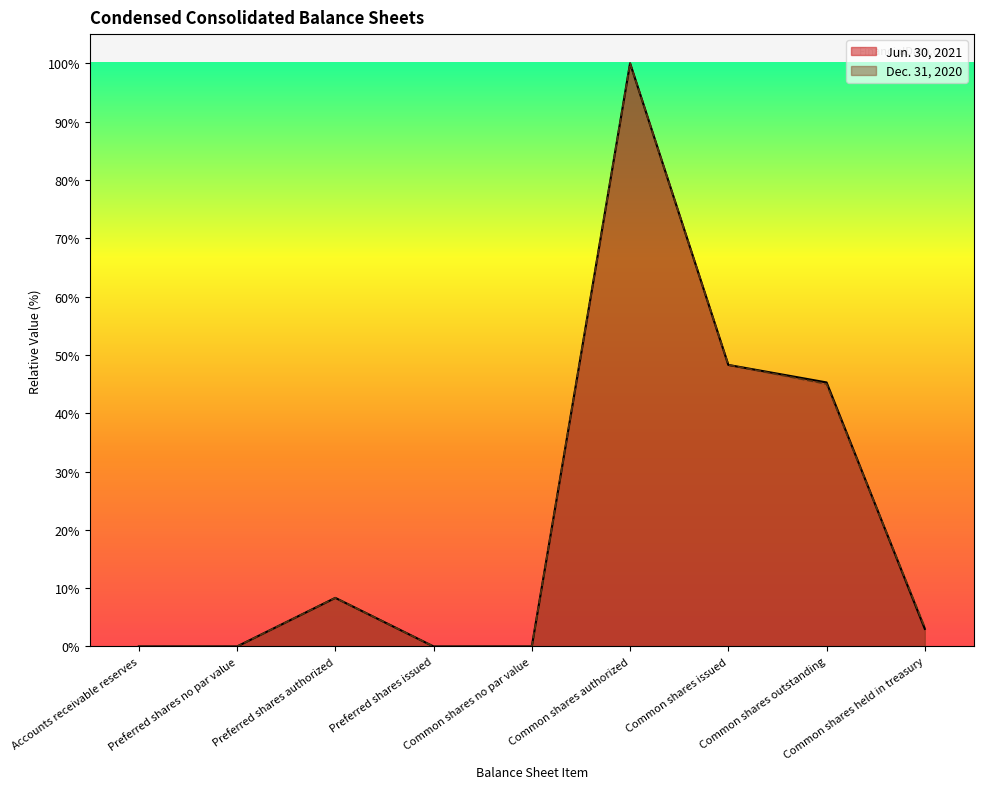

The Jun. 30, 2021 series shows 4.0 at Common shares held in treasury. True or false?

False